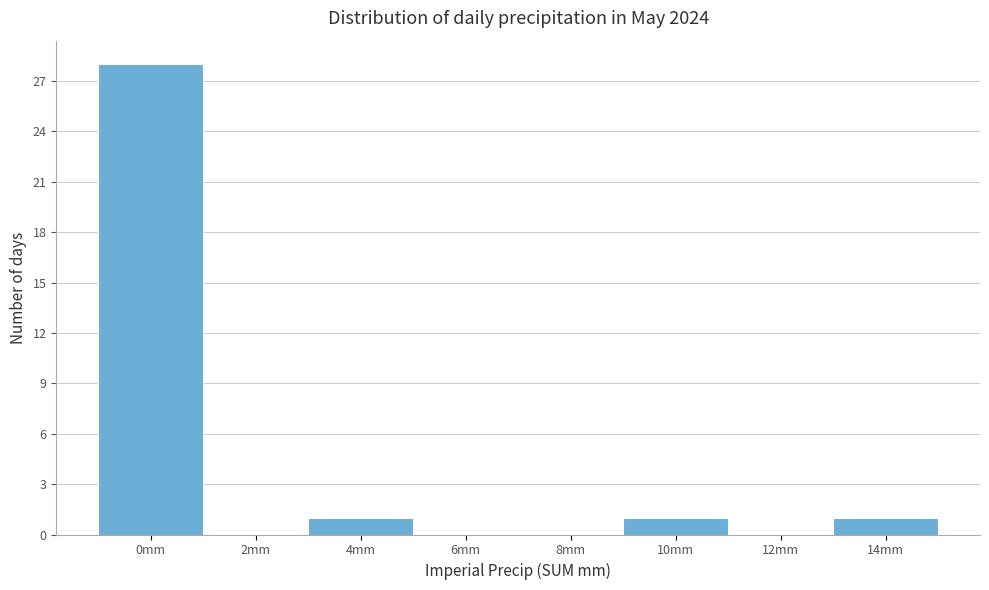

Reading left to right, extract all data points from this chart.

0mm=28	2mm=0	4mm=1	6mm=0	8mm=0	10mm=1	12mm=0	14mm=1